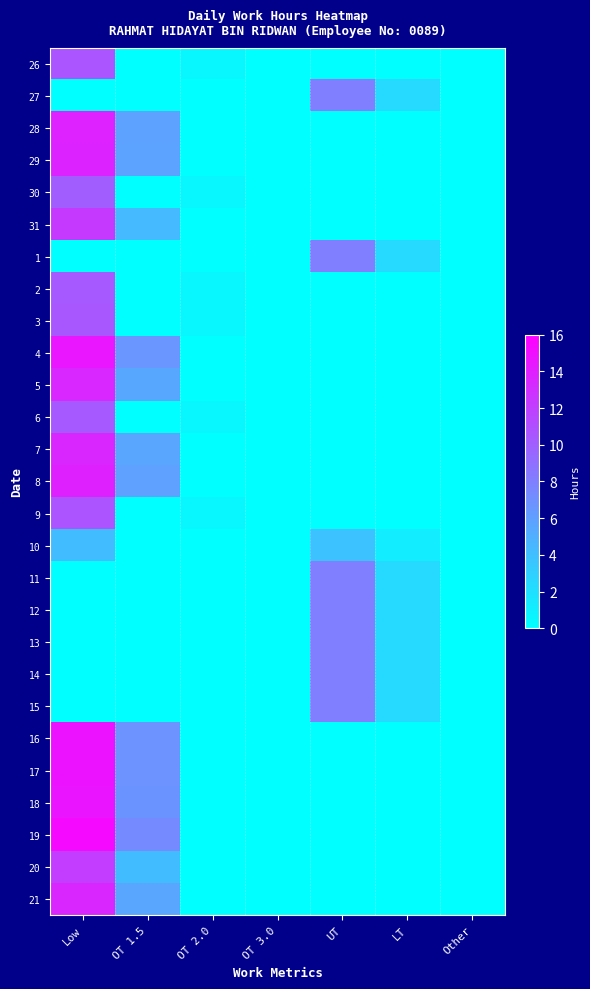

Reading left to right, extract all data points from this chart.

26: Low=10.7	OT 1.5=0.0	OT 2.0=0.5	OT 3.0=0.0	UT=0.0	LT=0.0	Other=0.0
27: Low=0.0	OT 1.5=0.0	OT 2.0=0.0	OT 3.0=0.0	UT=8.0	LT=2.4	Other=0.0
28: Low=13.8	OT 1.5=5.8	OT 2.0=0.0	OT 3.0=0.0	UT=0.0	LT=0.0	Other=0.0
29: Low=13.8	OT 1.5=5.8	OT 2.0=0.0	OT 3.0=0.0	UT=0.0	LT=0.0	Other=0.0
30: Low=10.1	OT 1.5=0.0	OT 2.0=0.5	OT 3.0=0.0	UT=0.0	LT=0.0	Other=0.0
31: Low=12.3	OT 1.5=4.3	OT 2.0=0.0	OT 3.0=0.0	UT=0.0	LT=0.0	Other=0.0
1: Low=0.0	OT 1.5=0.0	OT 2.0=0.0	OT 3.0=0.0	UT=8.0	LT=2.4	Other=0.0
2: Low=10.4	OT 1.5=0.0	OT 2.0=0.5	OT 3.0=0.0	UT=0.0	LT=0.0	Other=0.0
3: Low=10.5	OT 1.5=0.0	OT 2.0=0.5	OT 3.0=0.0	UT=0.0	LT=0.0	Other=0.0
4: Low=14.6	OT 1.5=6.6	OT 2.0=0.0	OT 3.0=0.0	UT=0.0	LT=0.0	Other=0.0
5: Low=13.5	OT 1.5=5.5	OT 2.0=0.0	OT 3.0=0.0	UT=0.0	LT=0.0	Other=0.0
6: Low=10.4	OT 1.5=0.0	OT 2.0=0.5	OT 3.0=0.0	UT=0.0	LT=0.0	Other=0.0
7: Low=13.6	OT 1.5=5.6	OT 2.0=0.0	OT 3.0=0.0	UT=0.0	LT=0.0	Other=0.0
8: Low=13.9	OT 1.5=5.9	OT 2.0=0.0	OT 3.0=0.0	UT=0.0	LT=0.0	Other=0.0
9: Low=10.7	OT 1.5=0.0	OT 2.0=0.5	OT 3.0=0.0	UT=0.0	LT=0.0	Other=0.0
10: Low=4.1	OT 1.5=0.0	OT 2.0=0.0	OT 3.0=0.0	UT=3.9	LT=1.2	Other=0.0
11: Low=0.0	OT 1.5=0.0	OT 2.0=0.0	OT 3.0=0.0	UT=8.0	LT=2.4	Other=0.0
12: Low=0.0	OT 1.5=0.0	OT 2.0=0.0	OT 3.0=0.0	UT=8.0	LT=2.4	Other=0.0
13: Low=0.0	OT 1.5=0.0	OT 2.0=0.0	OT 3.0=0.0	UT=8.0	LT=2.4	Other=0.0
14: Low=0.0	OT 1.5=0.0	OT 2.0=0.0	OT 3.0=0.0	UT=8.0	LT=2.4	Other=0.0
15: Low=0.0	OT 1.5=0.0	OT 2.0=0.0	OT 3.0=0.0	UT=8.0	LT=2.4	Other=0.0
16: Low=14.8	OT 1.5=6.8	OT 2.0=0.0	OT 3.0=0.0	UT=0.0	LT=0.0	Other=0.0
17: Low=14.8	OT 1.5=6.8	OT 2.0=0.0	OT 3.0=0.0	UT=0.0	LT=0.0	Other=0.0
18: Low=14.7	OT 1.5=6.7	OT 2.0=0.0	OT 3.0=0.0	UT=0.0	LT=0.0	Other=0.0
19: Low=15.3	OT 1.5=7.3	OT 2.0=0.0	OT 3.0=0.0	UT=0.0	LT=0.0	Other=0.0
20: Low=12.1	OT 1.5=4.1	OT 2.0=0.0	OT 3.0=0.0	UT=0.0	LT=0.0	Other=0.0
21: Low=13.6	OT 1.5=5.6	OT 2.0=0.0	OT 3.0=0.0	UT=0.0	LT=0.0	Other=0.0